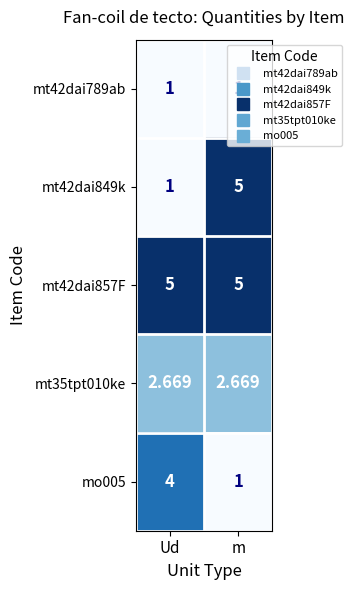

What is the total value across all series at Ud?

13.7